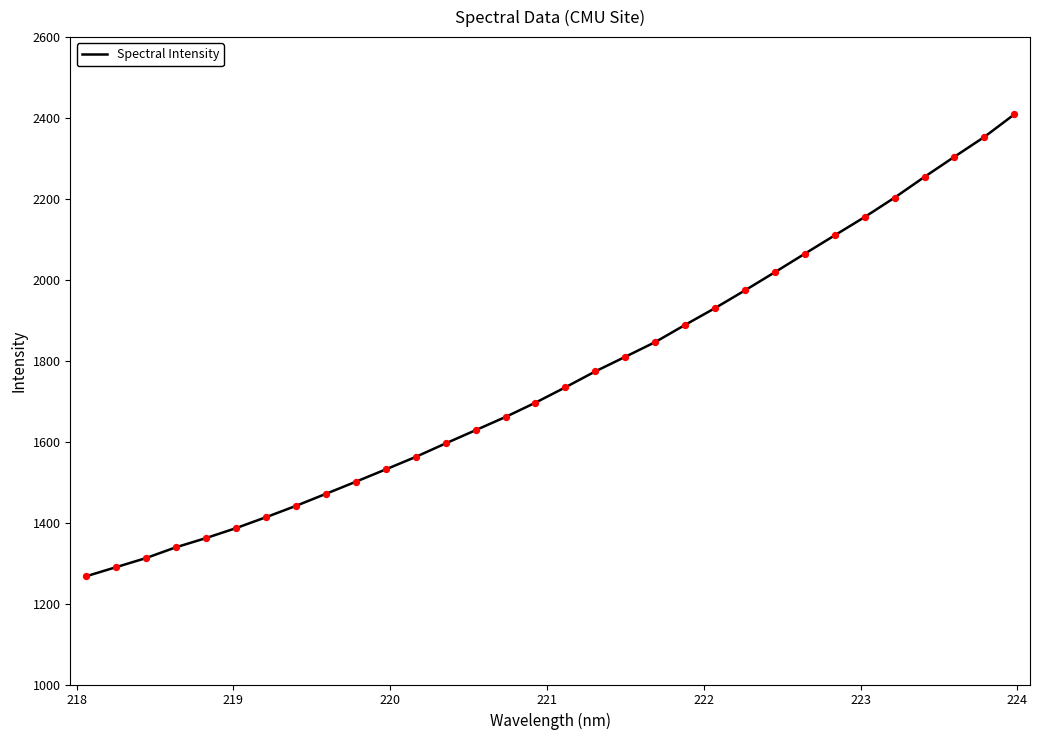

What is the smallest value displayed?

1267.4